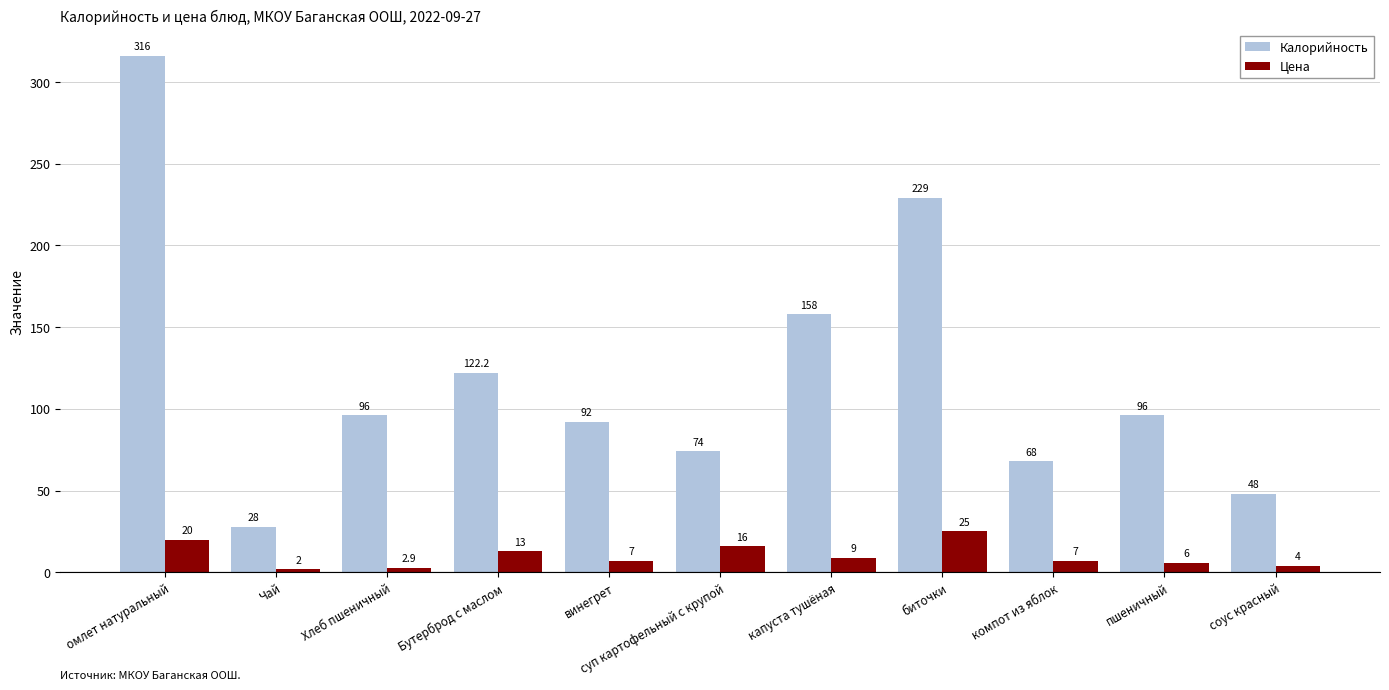

What is the label of the 1st bar from the right?

соус красный